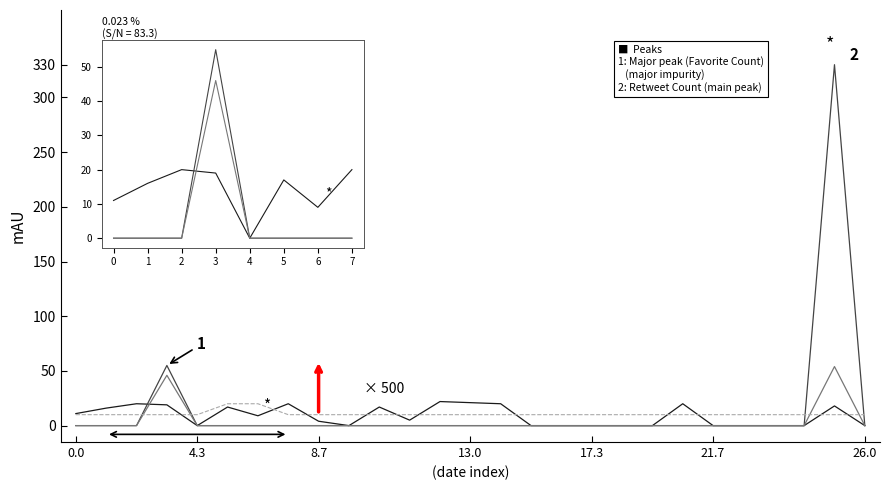

What is the maximum value shown in the chart?

330